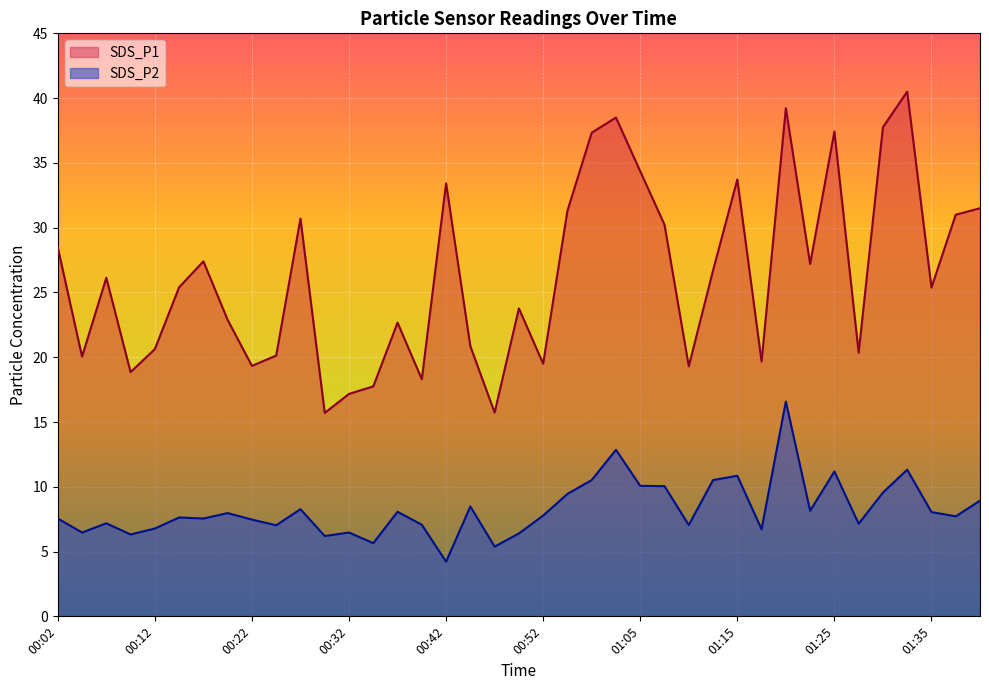

Between 01:20 and 00:52, which is larger?

01:20